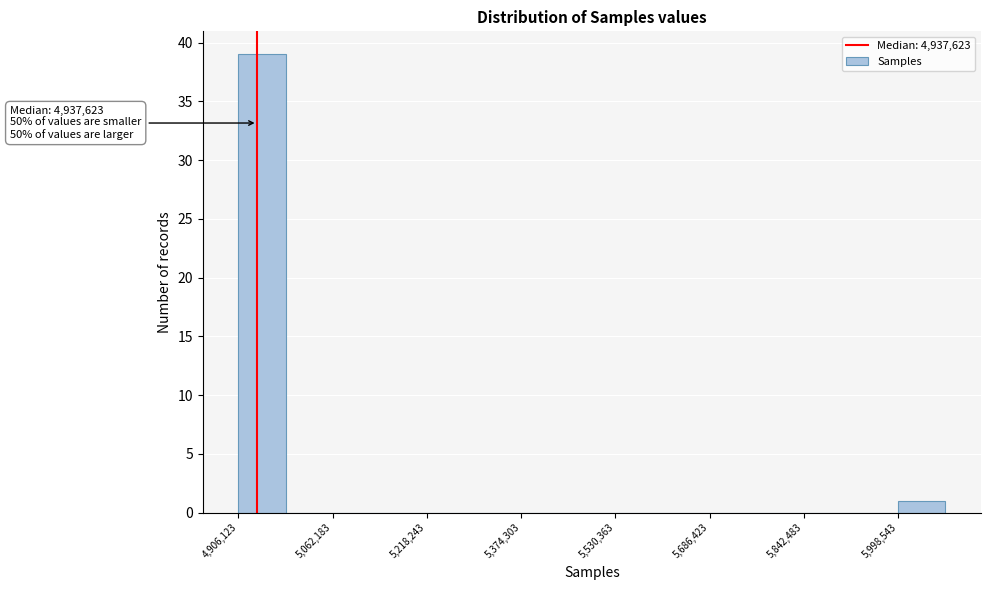

Around what value on the x-axis is the tallest bar? Give the approximate position of its centre, as read against the axis.

4940000